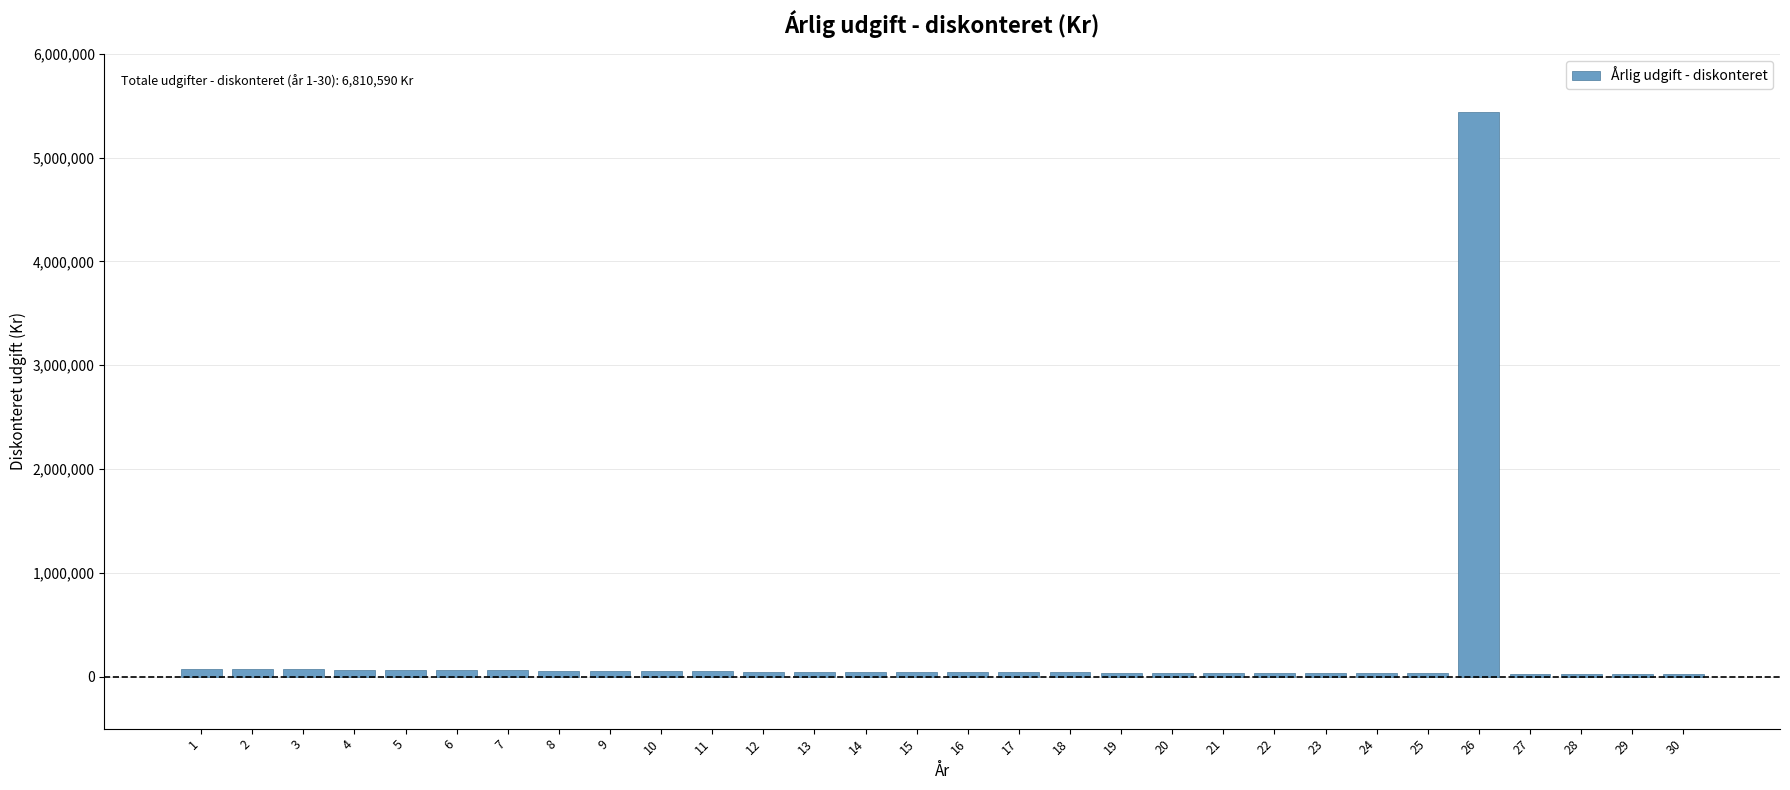

What is the maximum value shown in the chart?

5439193.6